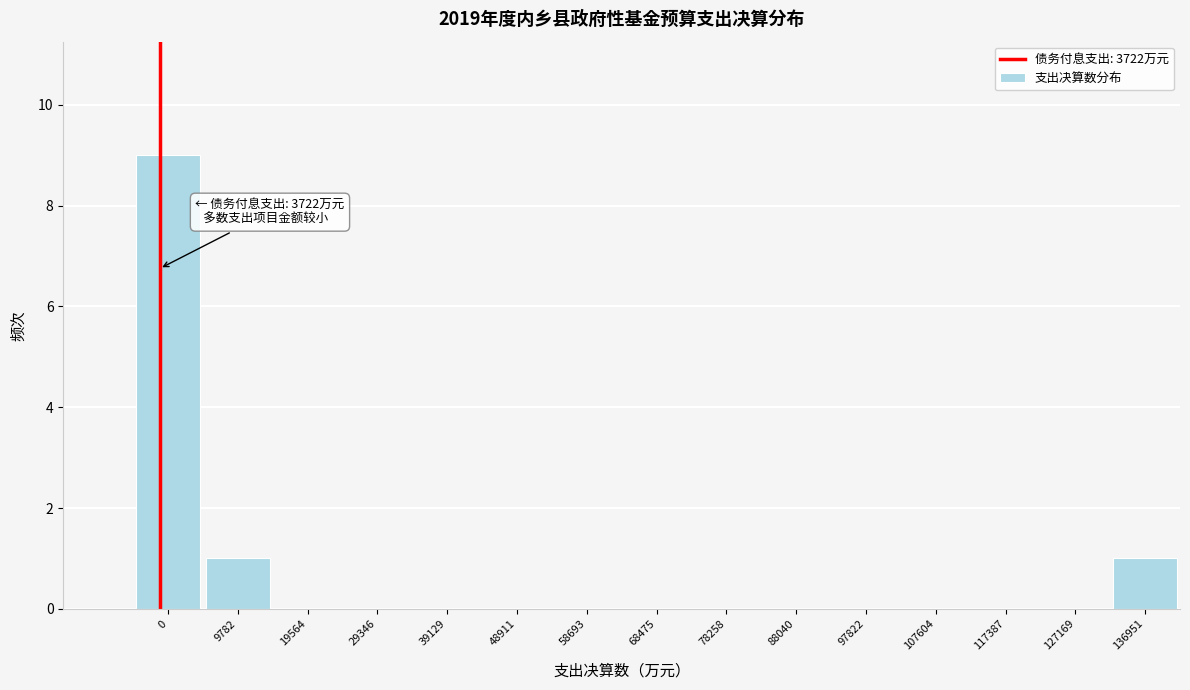

Reading right to left, what are all the values shown in this chart?

136951=1	127169=0	117387=0	107604=0	97822=0	88040=0	78258=0	68475=0	58693=0	48911=0	39129=0	29346=0	19564=0	9782=1	0=9